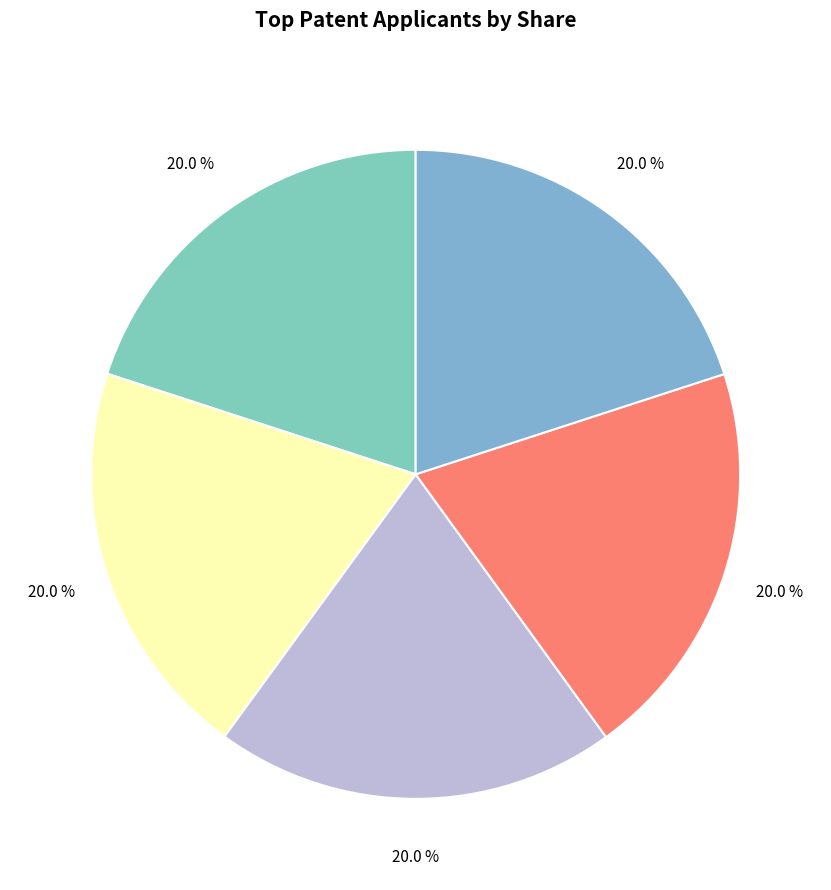

Rank the categories by value from lowest to highest.

ივანე ზურაბის ძე ნაგლაძე, გიორგი გაბრიელის ძე ნავროზაშვილი, გიორგი ნაცვალოვი, ელენე პეტრეს ასული ნაკაშიძე, მარიამ დიმიტრის ასული ნათაძე